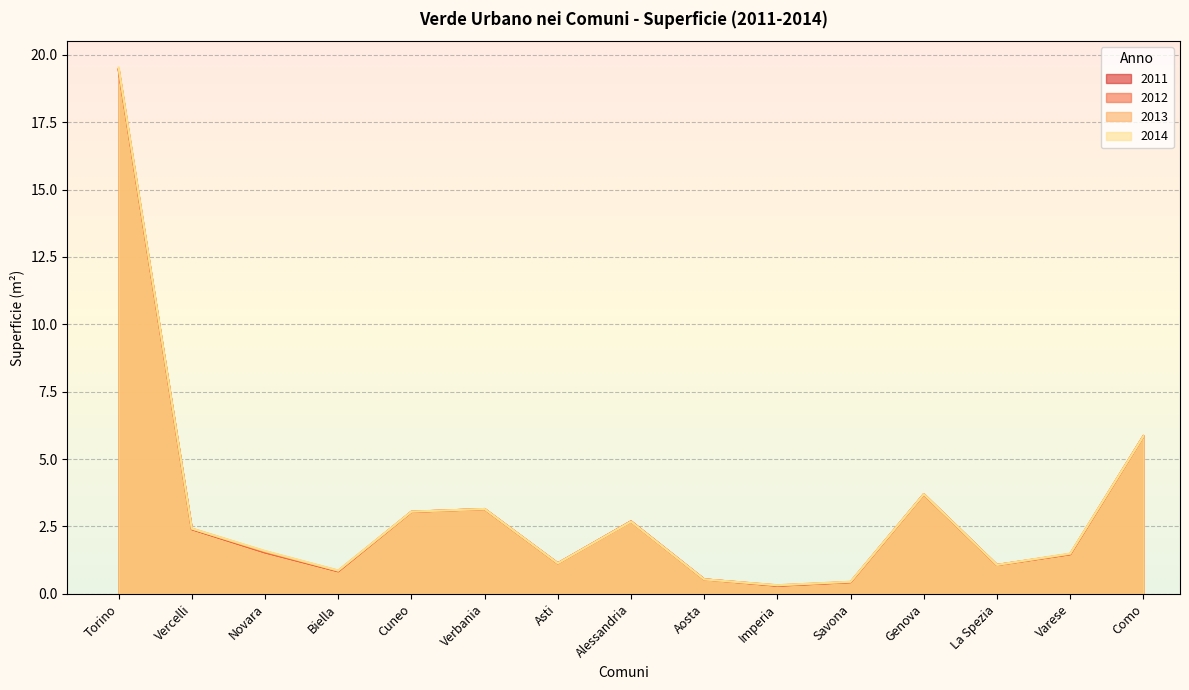

List the series in order of their overall mean, highest first.

2014, 2013, 2012, 2011